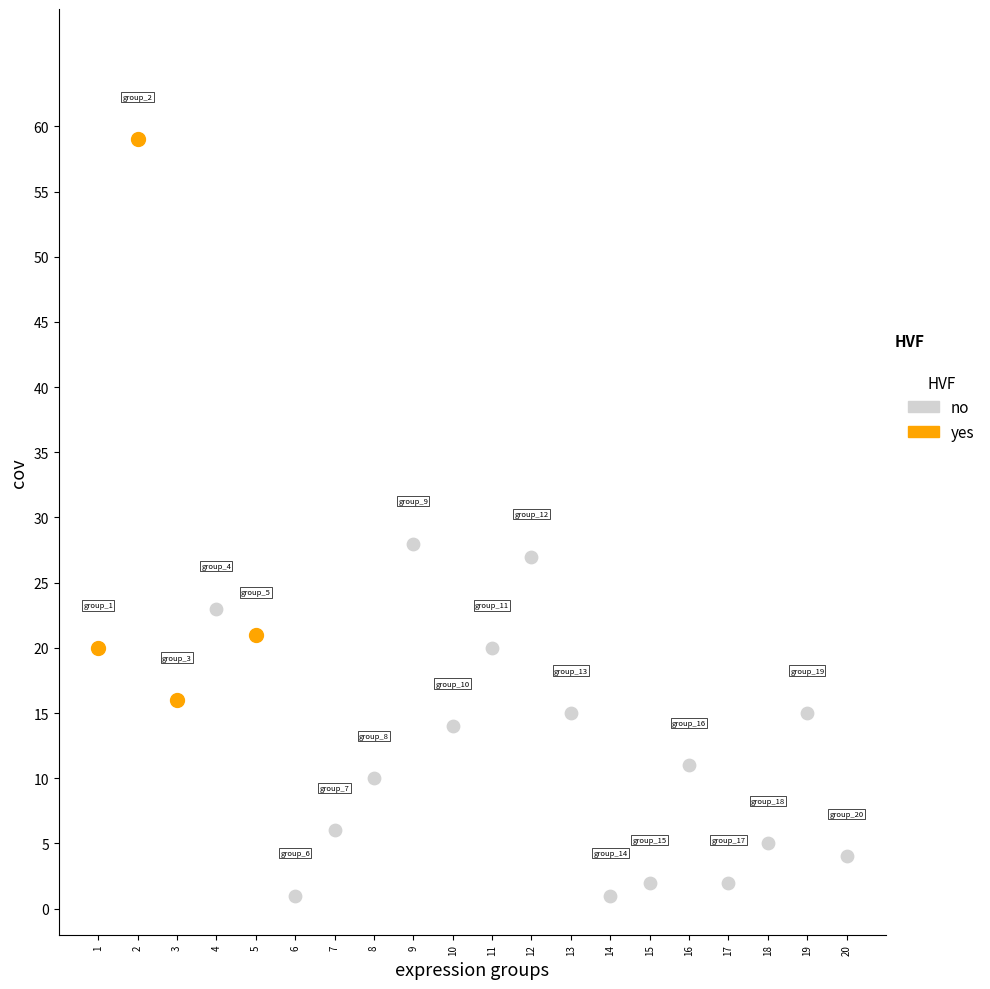

Which series has the widest spread of Y values?

yes